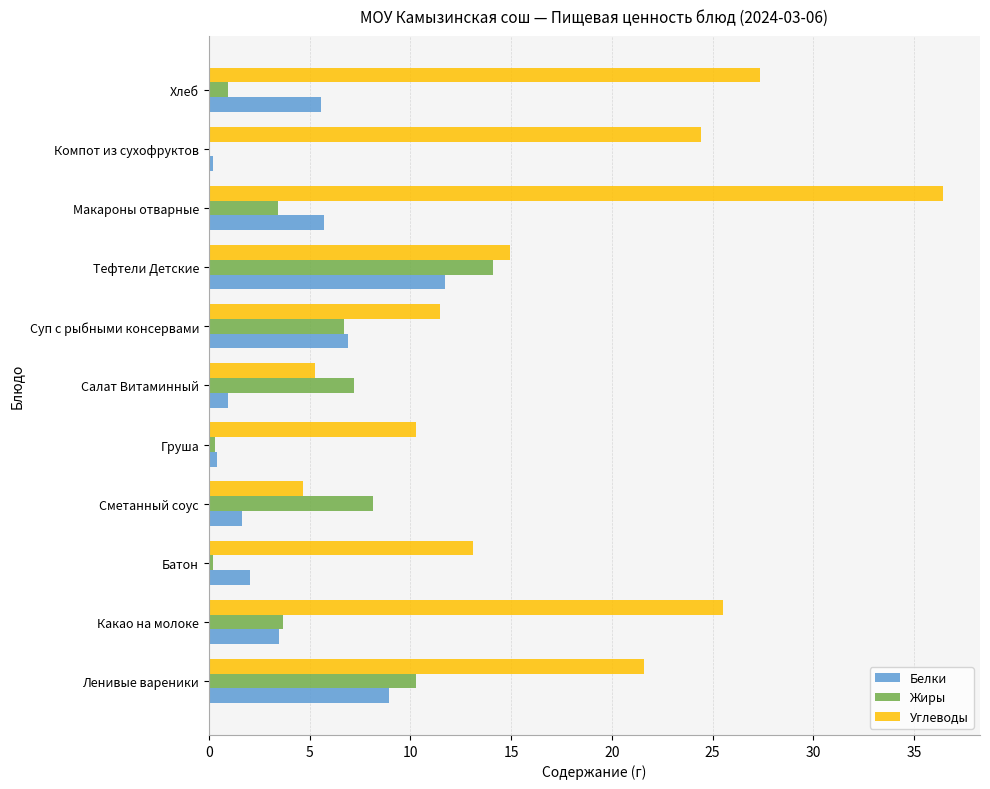

At which category is the sum across all series the highest?

Макароны отварные